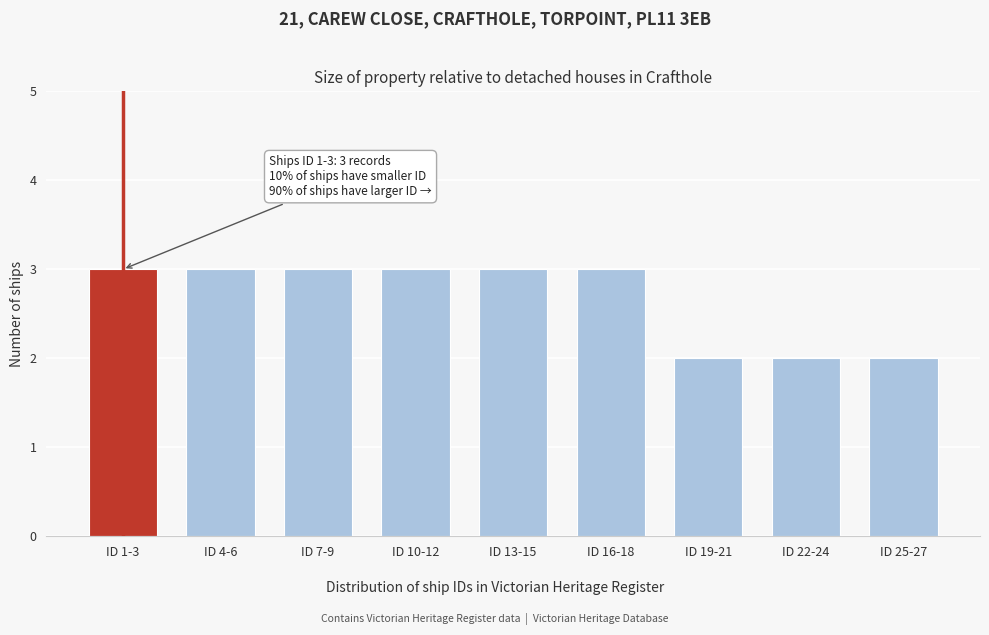

Reading left to right, list all the values displayed in this chart.

ID 1-3=3	ID 4-6=3	ID 7-9=3	ID 10-12=3	ID 13-15=3	ID 16-18=3	ID 19-21=2	ID 22-24=2	ID 25-27=2